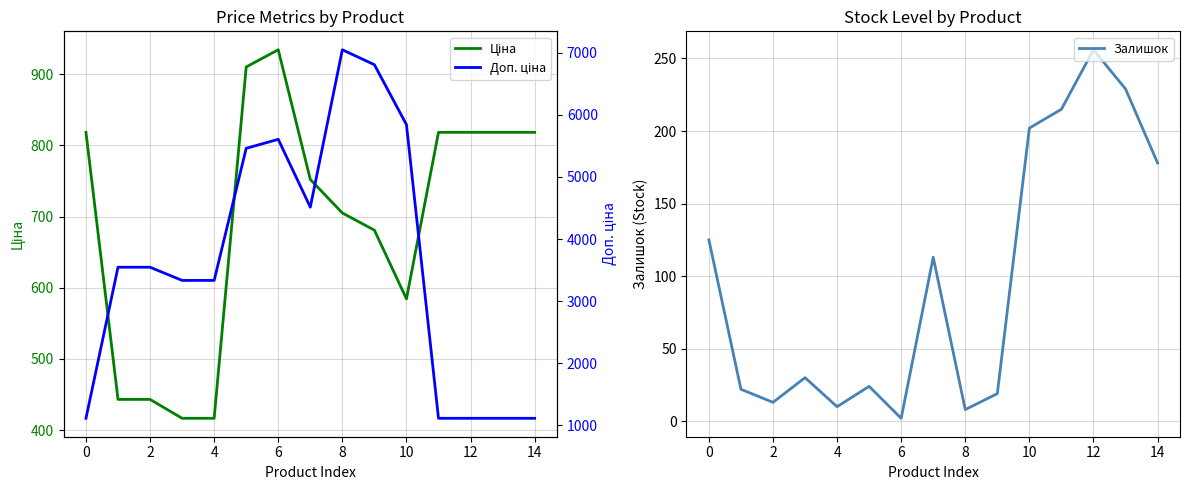

Does the chart have visible grid lines?

Yes